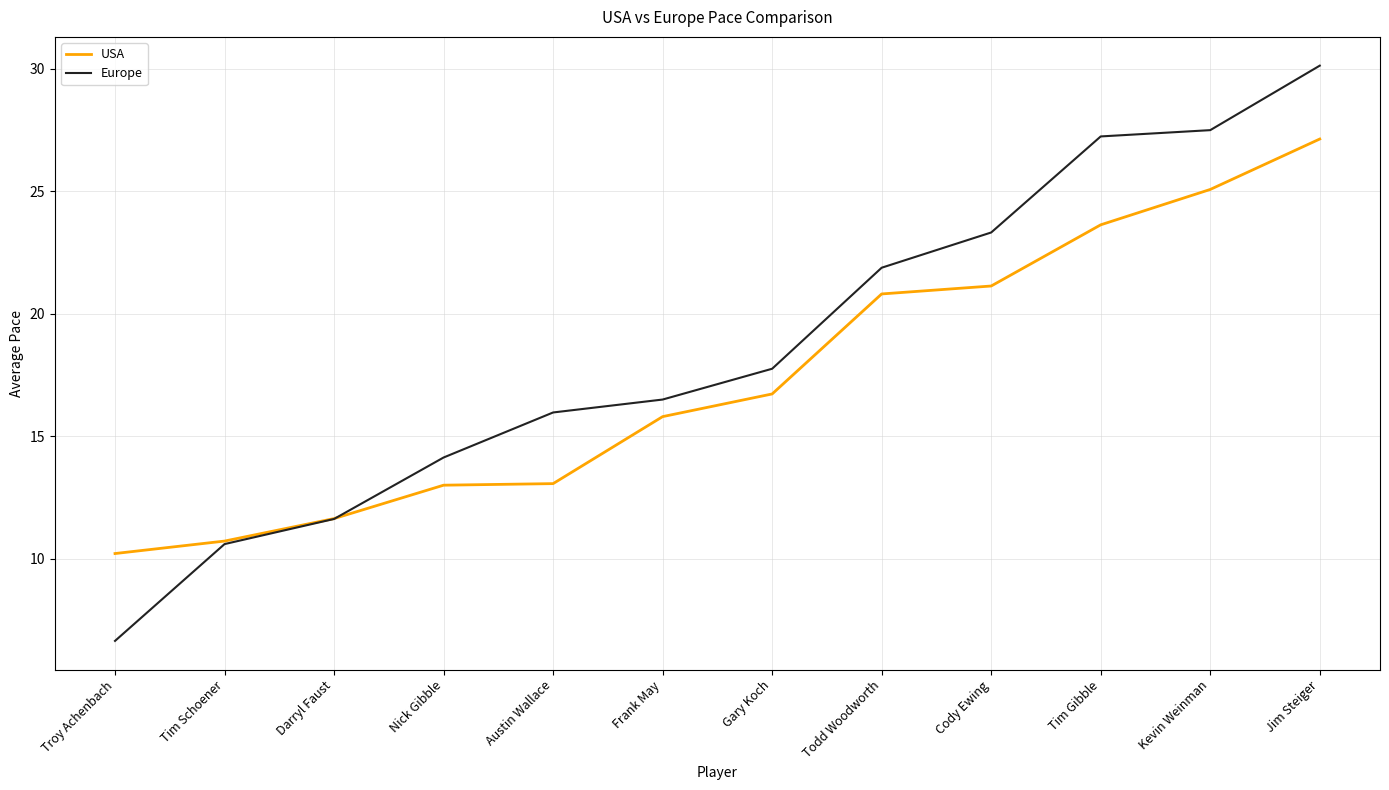

After their last crossing, which series has the higher values: Europe or USA?

Europe